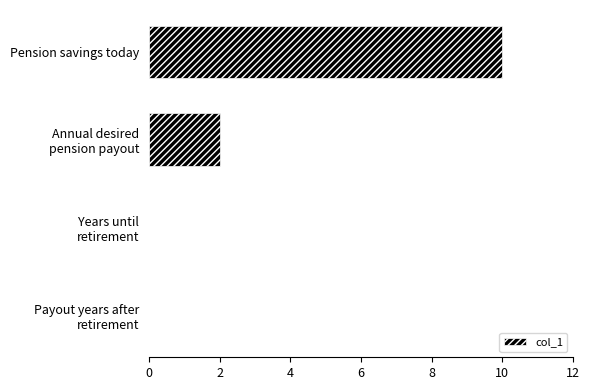

What is the greatest value displayed?

10.0